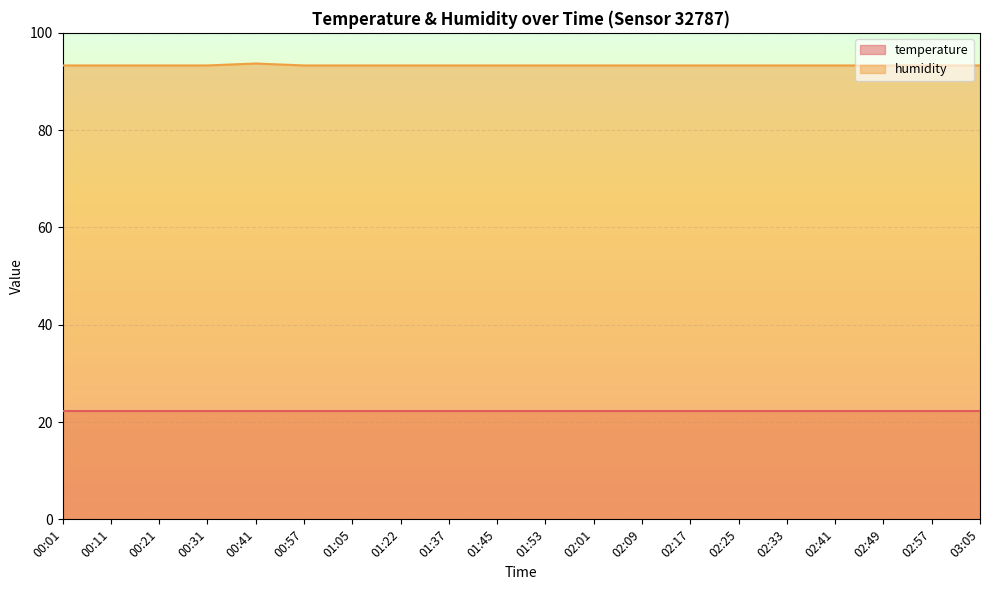

Rank the categories by value from highest to lowest.

00:41, 00:01, 00:11, 00:21, 00:31, 00:57, 01:05, 01:22, 01:37, 01:45, 01:53, 02:01, 02:09, 02:17, 02:25, 02:33, 02:41, 02:49, 02:57, 03:05